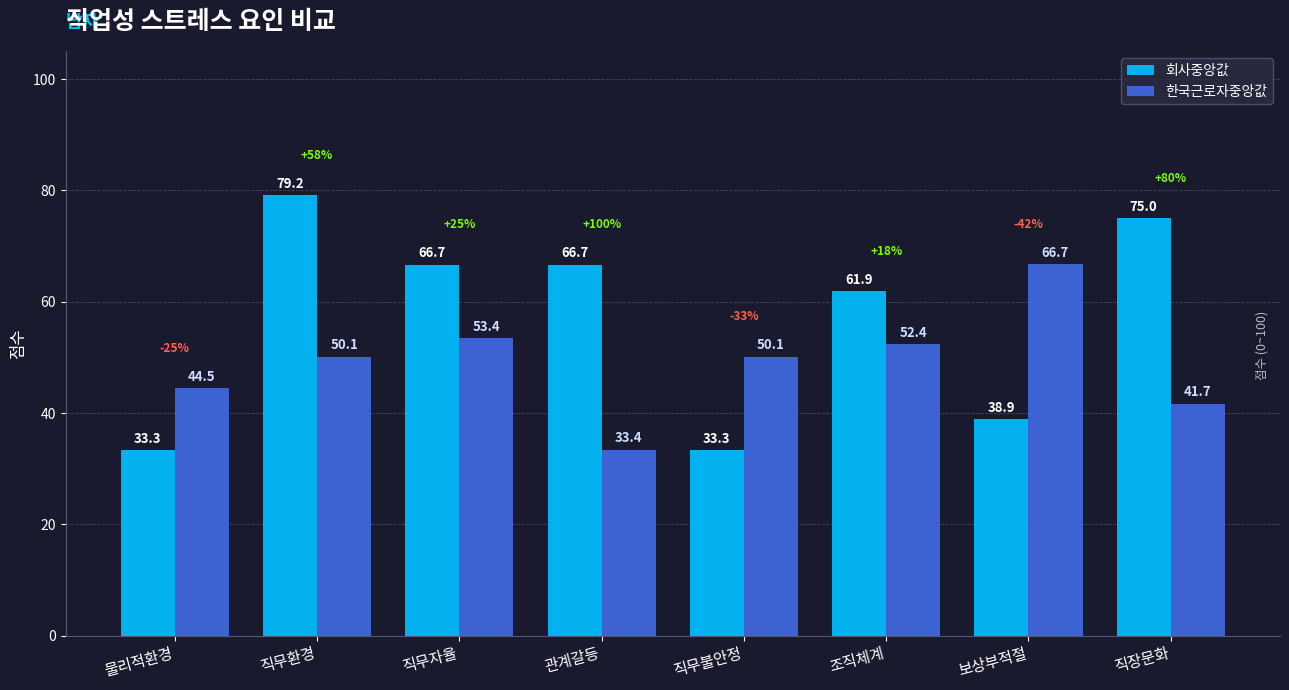

What is the label of the 7th bar from the right?

직무환경